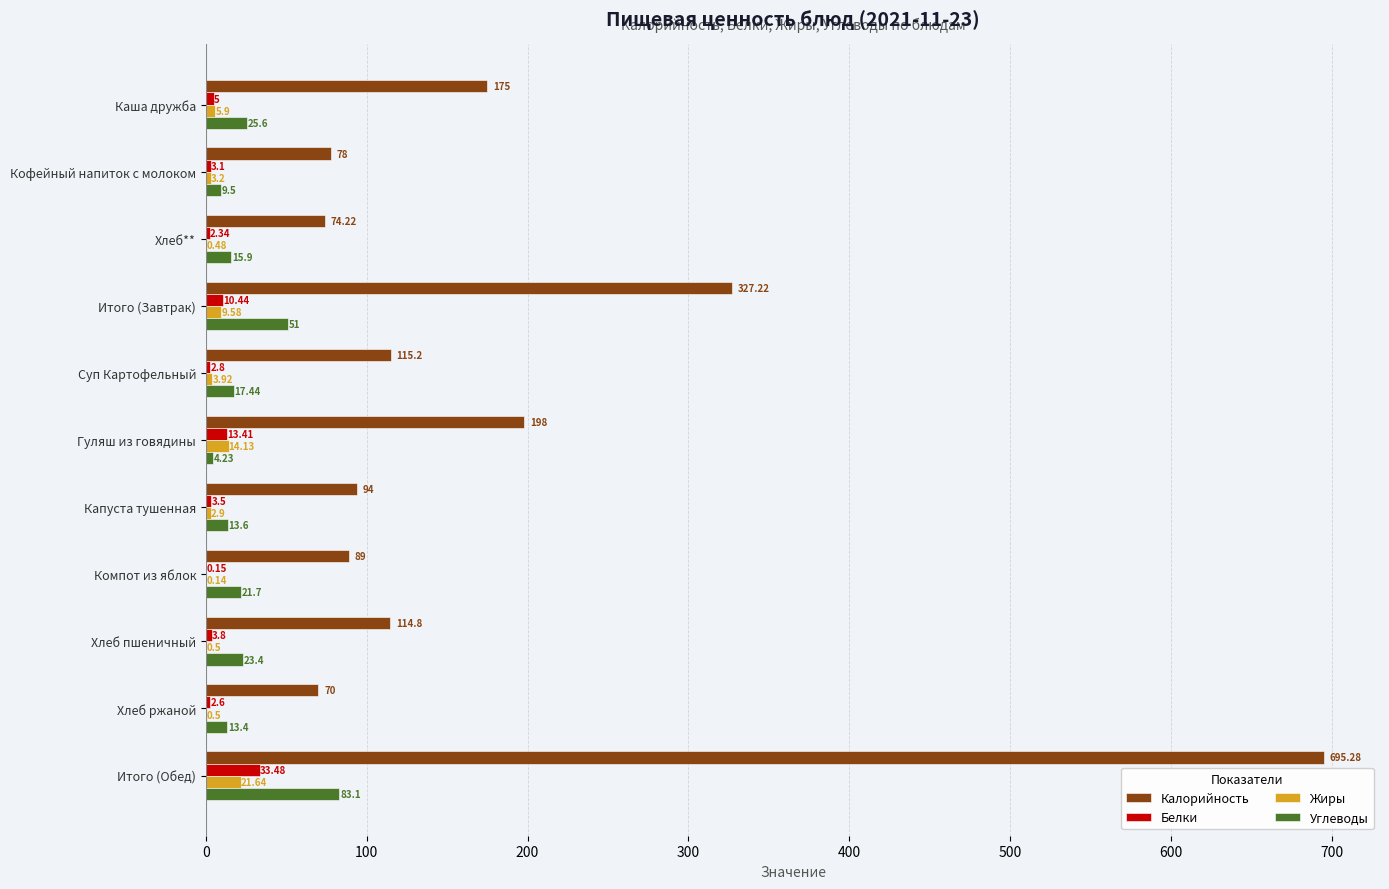

Which category has the highest value across all series?

Итого (Обед)